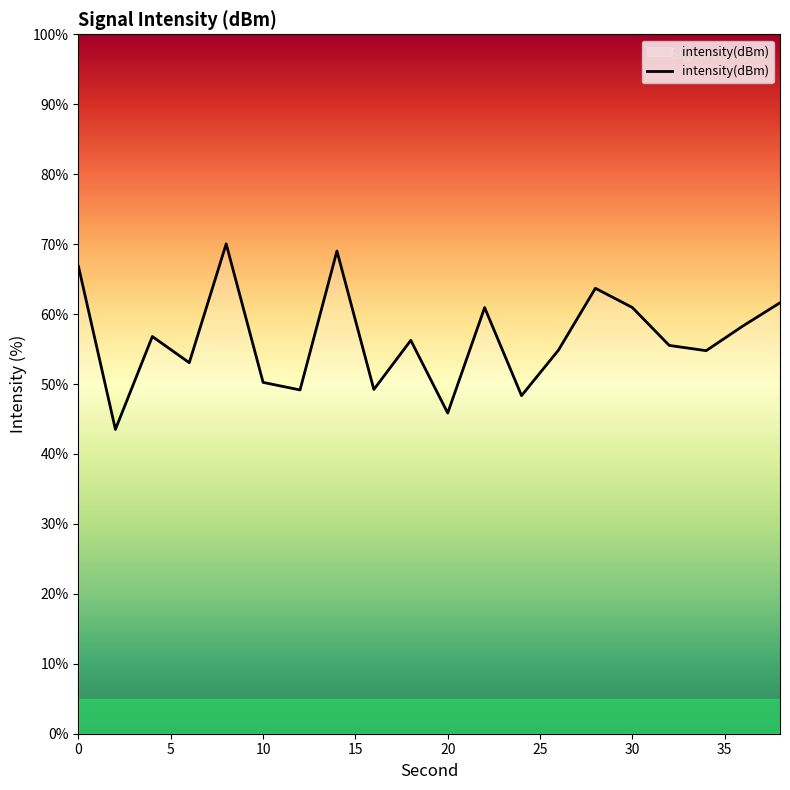

What is the difference between the maximum and minimum values?

26.5